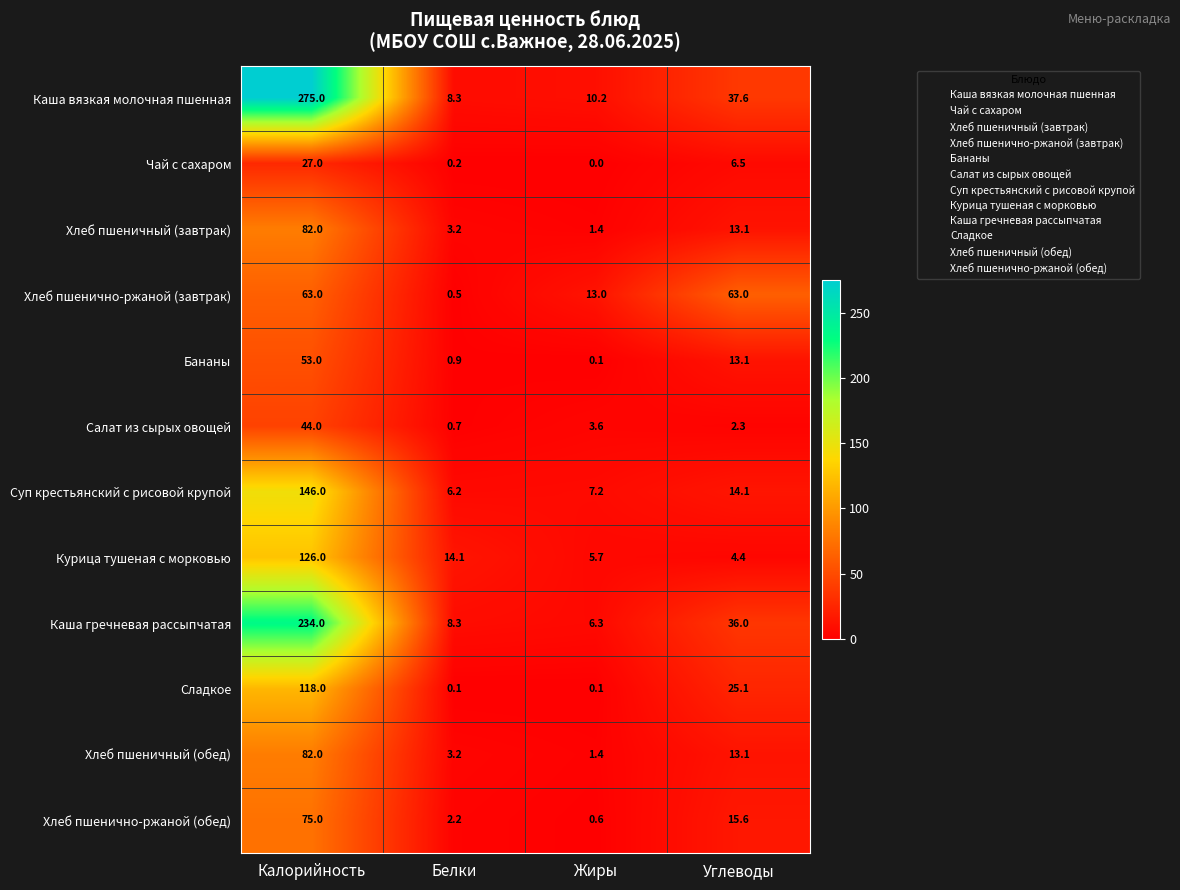

Which series changed the most between Белки and Углеводы?

Хлеб пшенично-ржаной (завтрак)